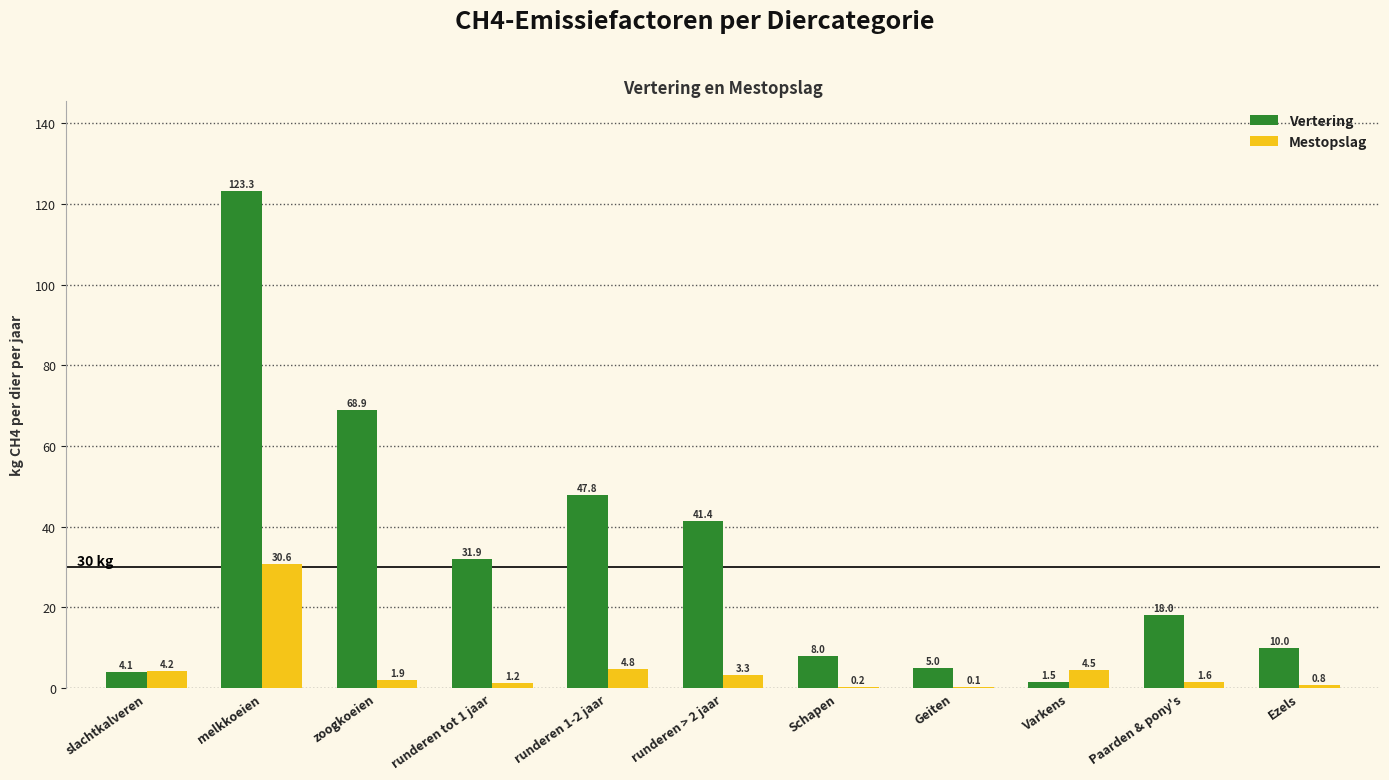

What is the sum of all Mestopslag values?

53.2